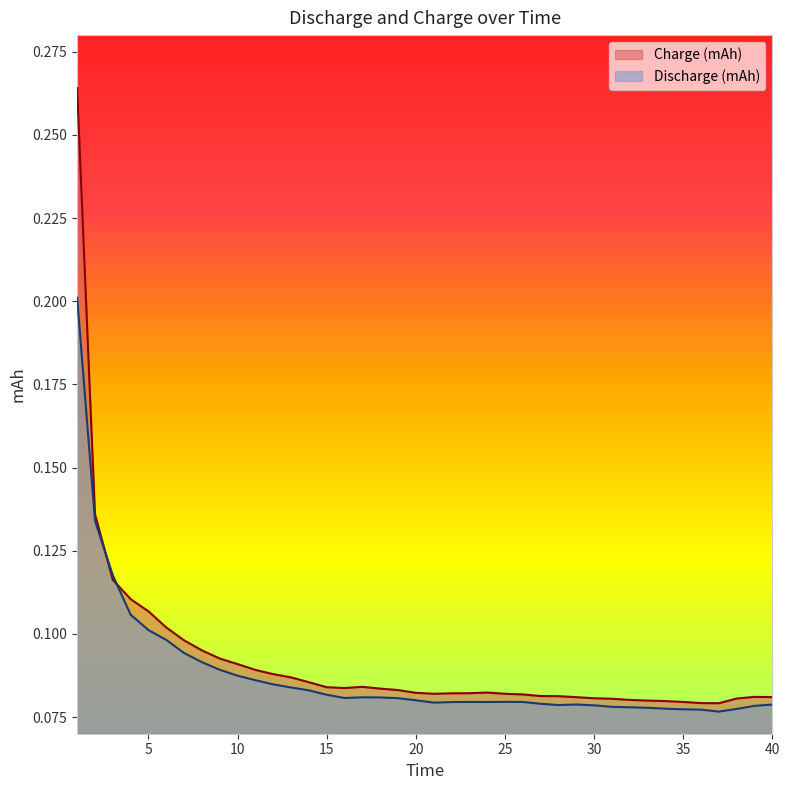

Is it true that Charge (mAh) equals 0.1 at 39?

True